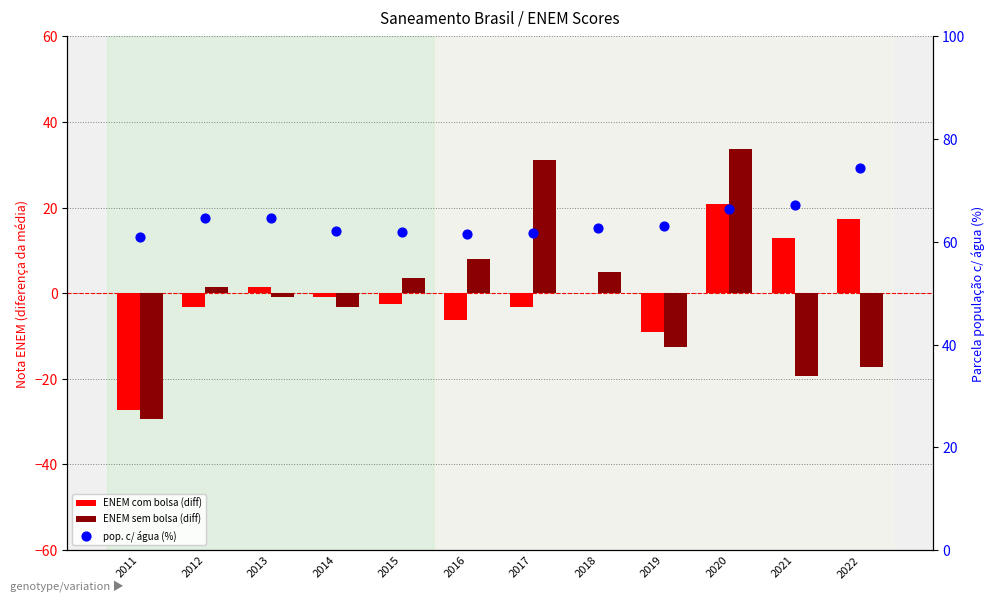

At which category is the sum across all series the highest?

2020